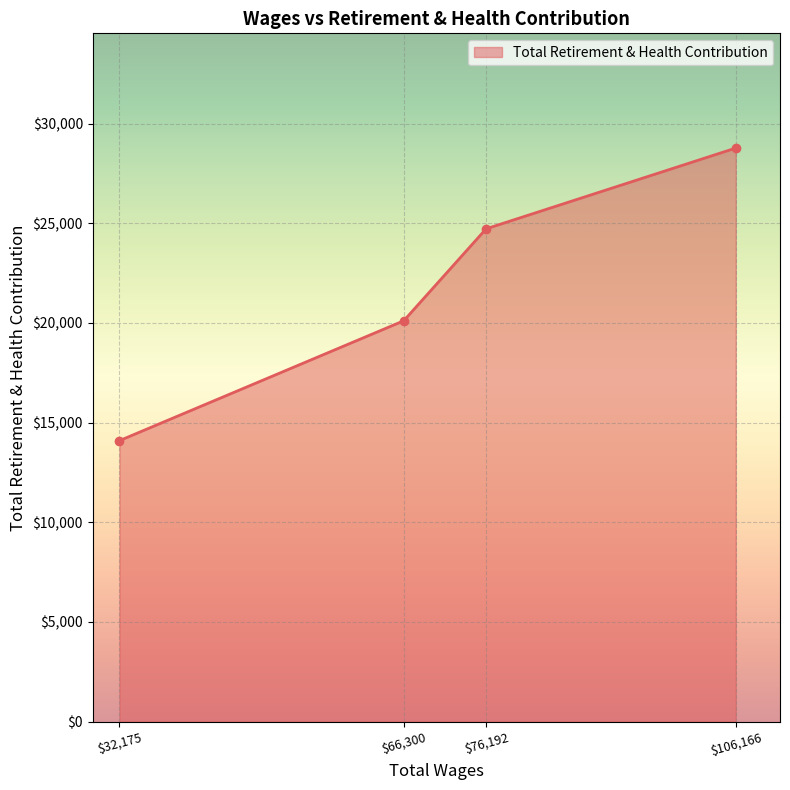

What value does the data have at $106,166?

28779